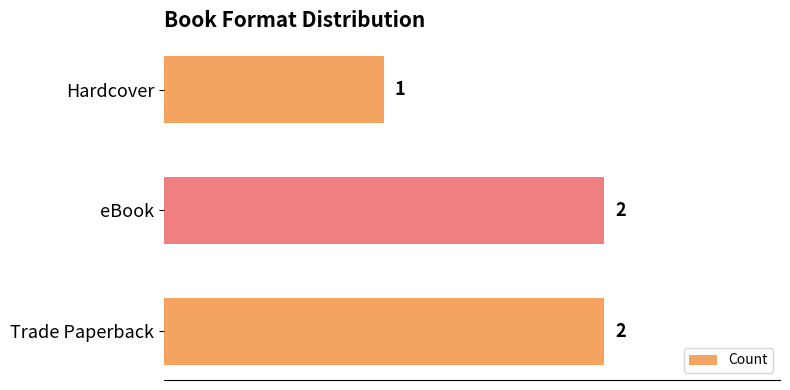

What is the ratio of the value at eBook to the value at Hardcover?

2.0